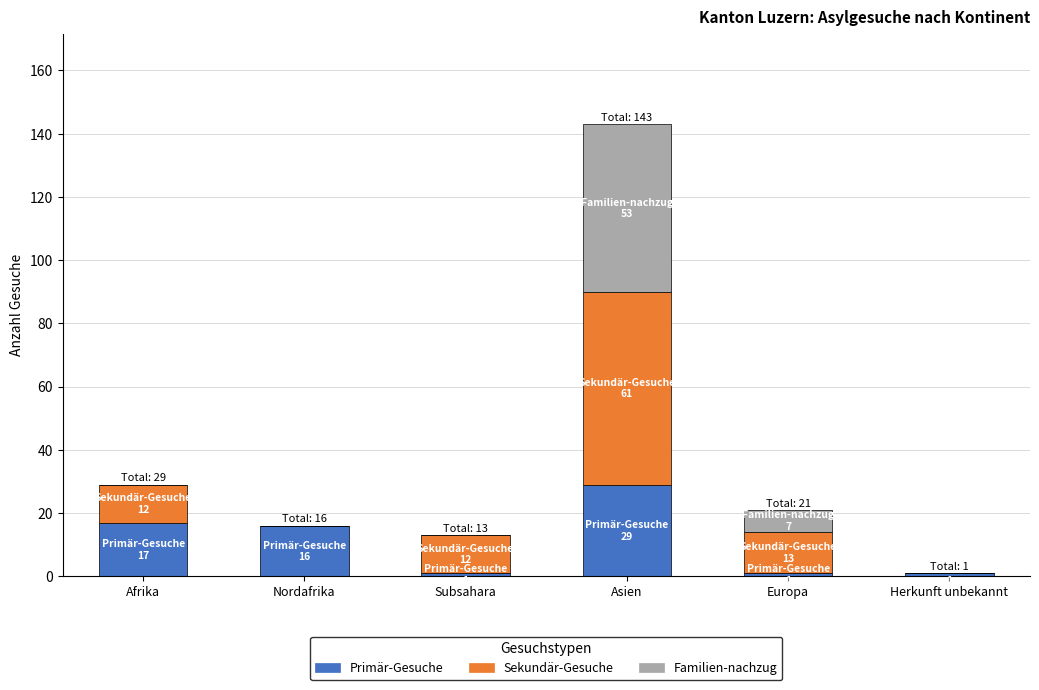

What are all the series names shown in the legend?

Primär-Gesuche, Sekundär-Gesuche, Familien-nachzug